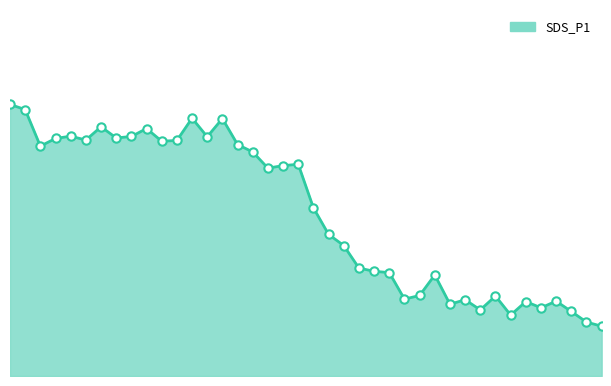

Is this an area chart (filled region under the line)?

Yes